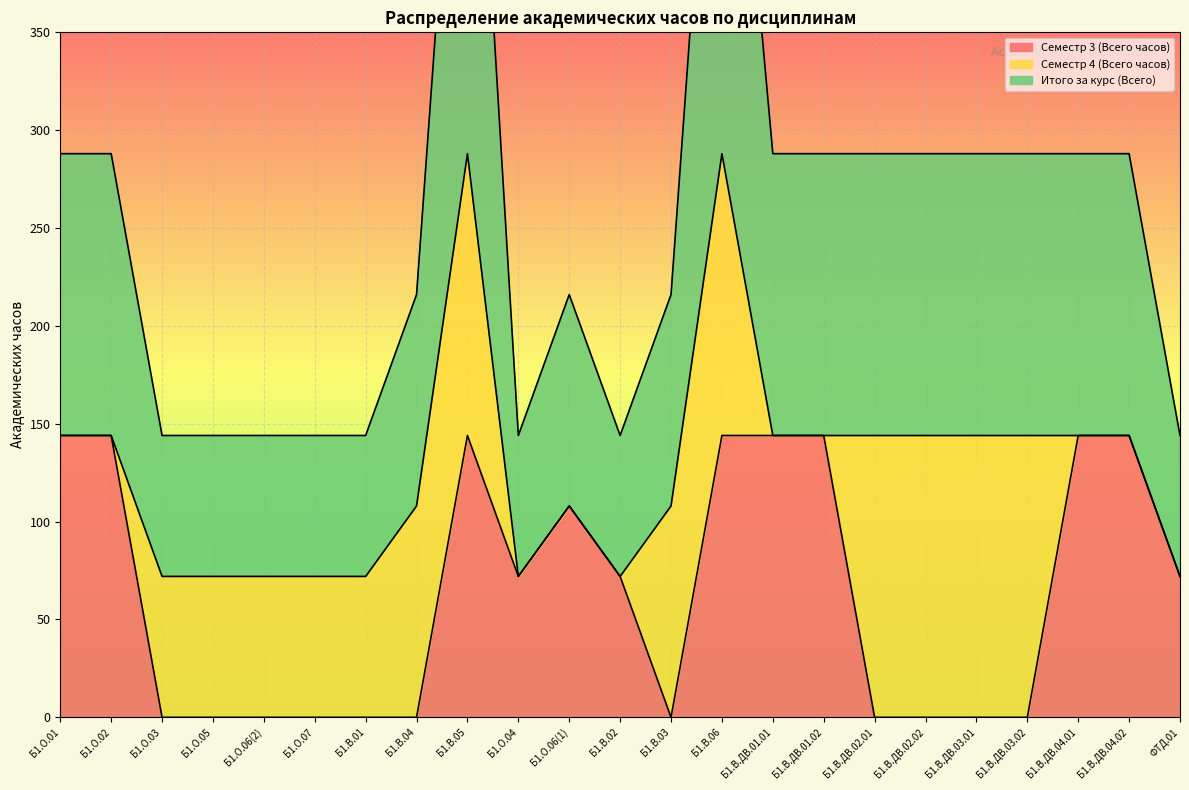

How many values in Семестр 3 (Всего часов) are above zero?

12